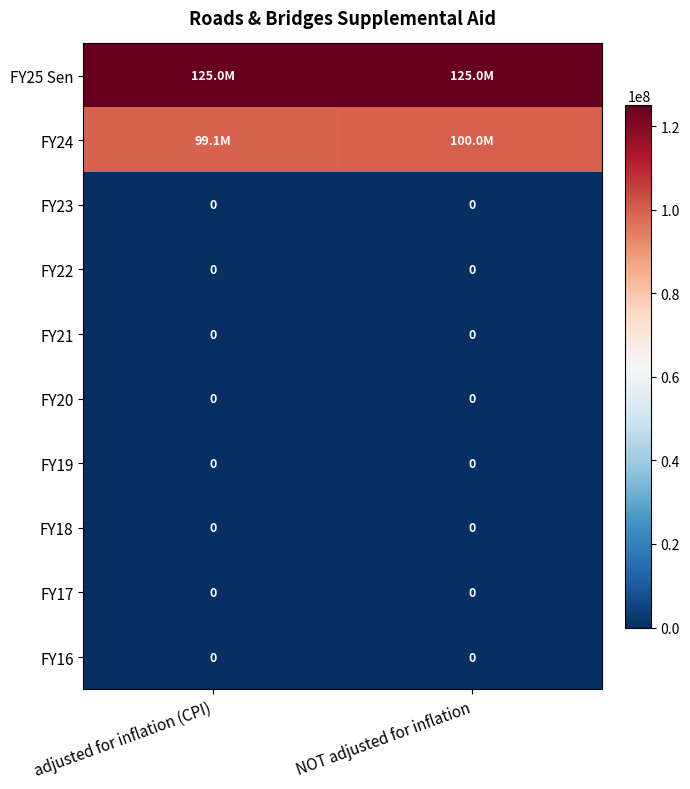

At which category is the sum across all series the highest?

NOT adjusted for inflation